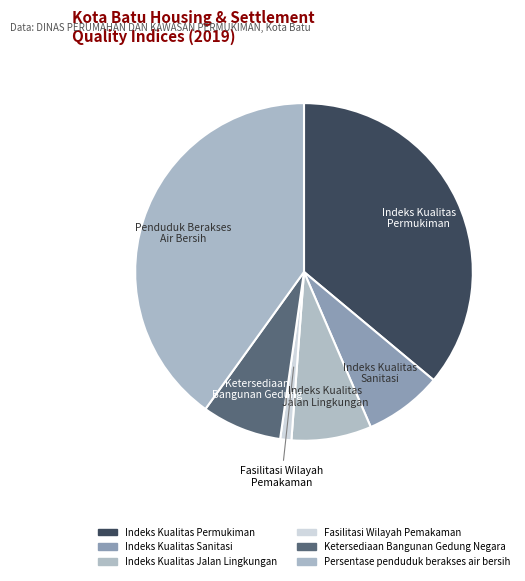

To the nearest percent, what is the difference between the Persentase penduduk berakses air bersih and Ketersediaan Bangunan Gedung Negara slice percentages?

32%